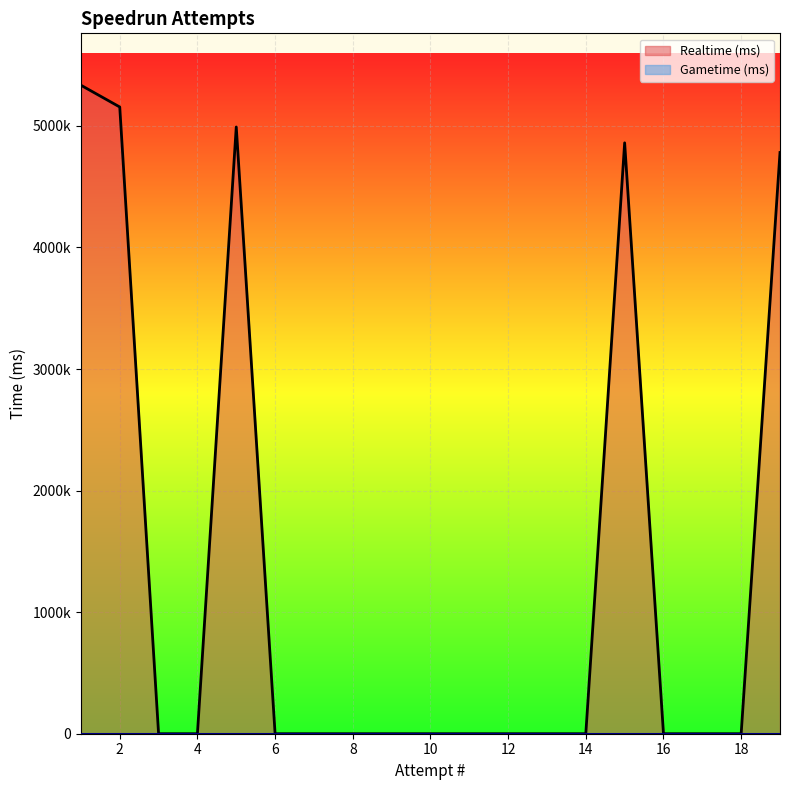

Reading left to right, list all the values displayed in this chart.

5335052	5155857	0	0	4991431	0	0	0	0	0	0	0	0	0	4861042	0	0	0	4781493